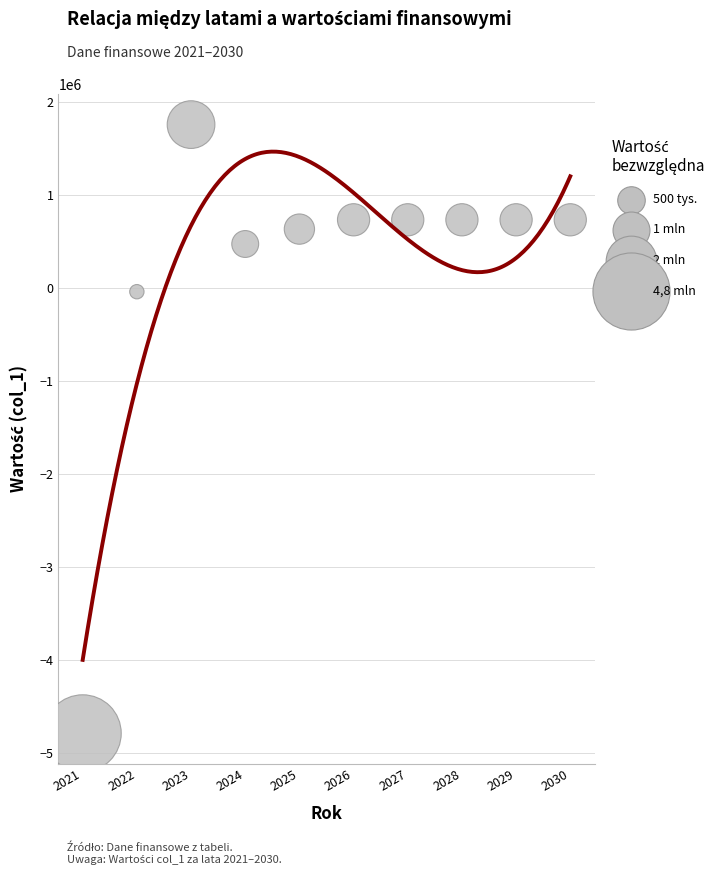

What is the range of X values (max minus min)?

9.0